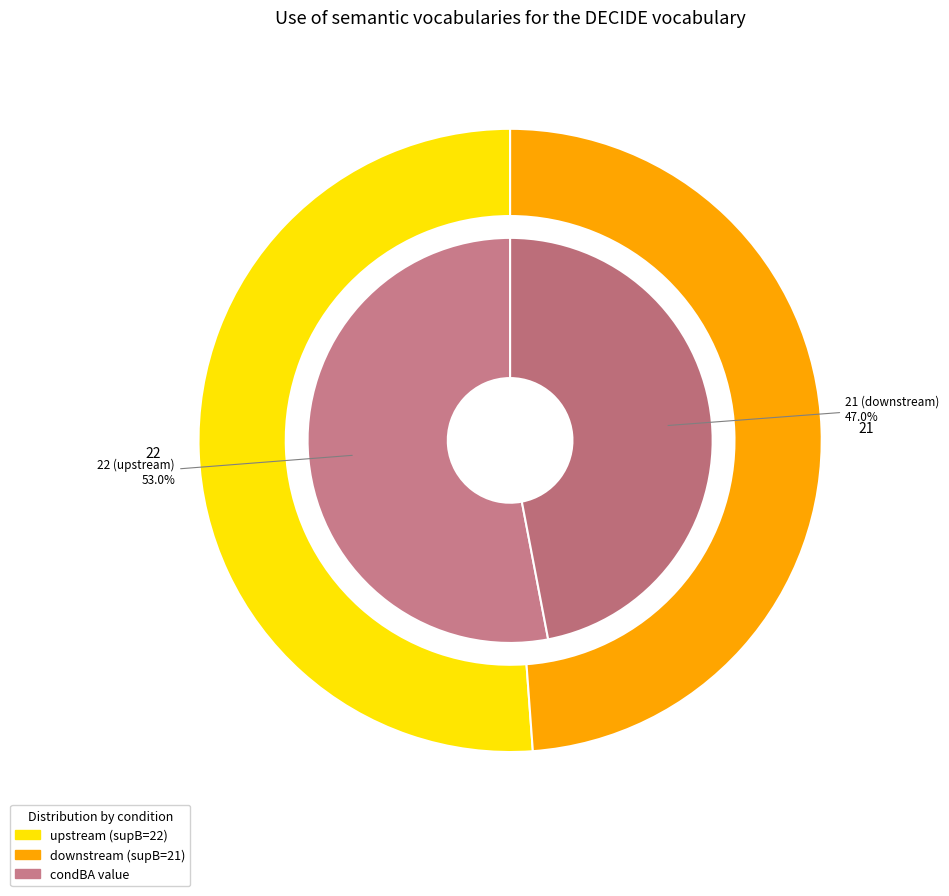

Is it true that 22 (upstream) is 53% of the pie?

True